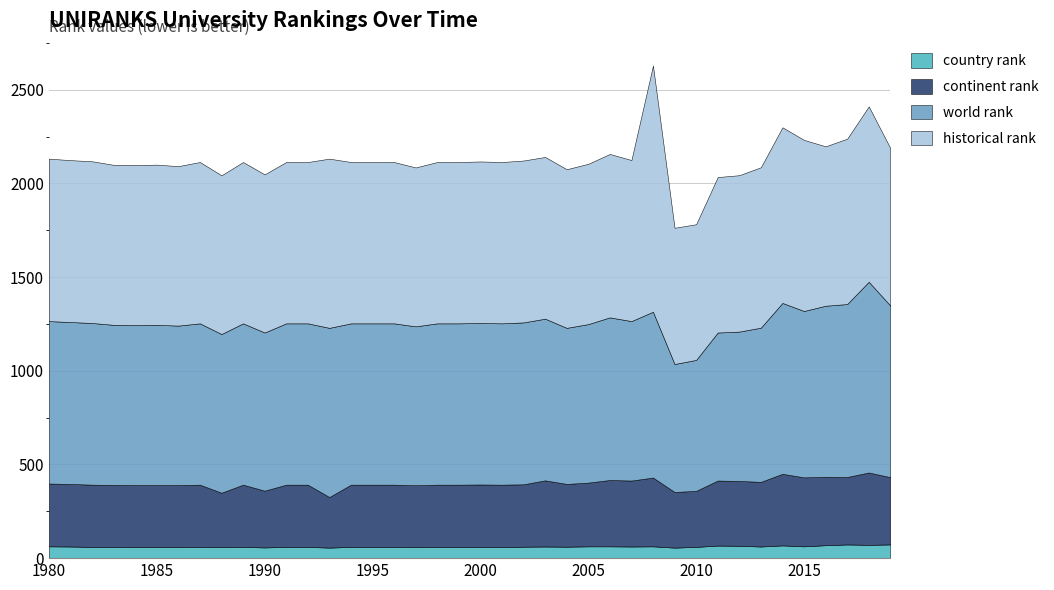

What is the difference between the historical rank values at 2000 and 2009?

135.0